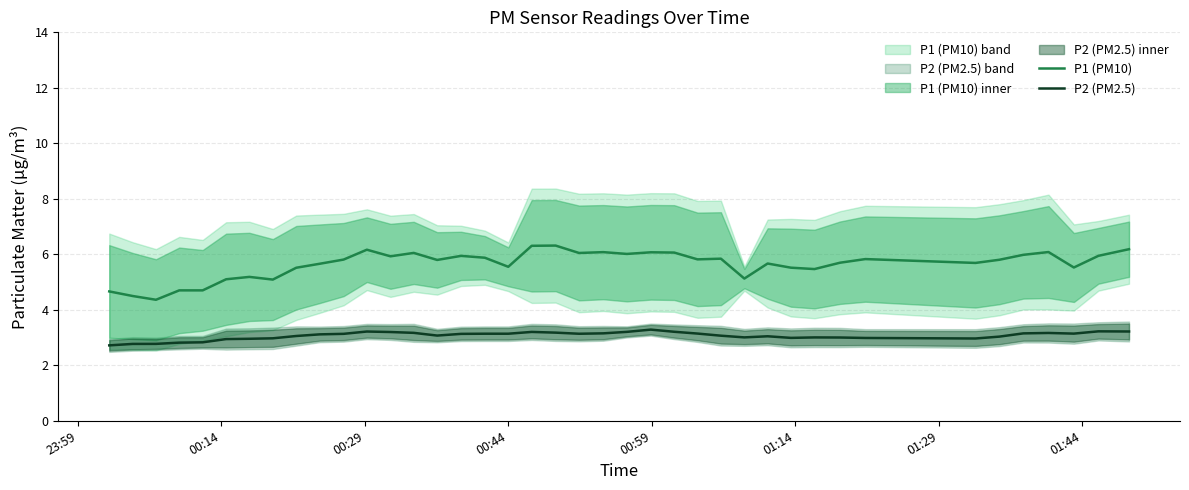

Is this an area chart (filled region under the line)?

No